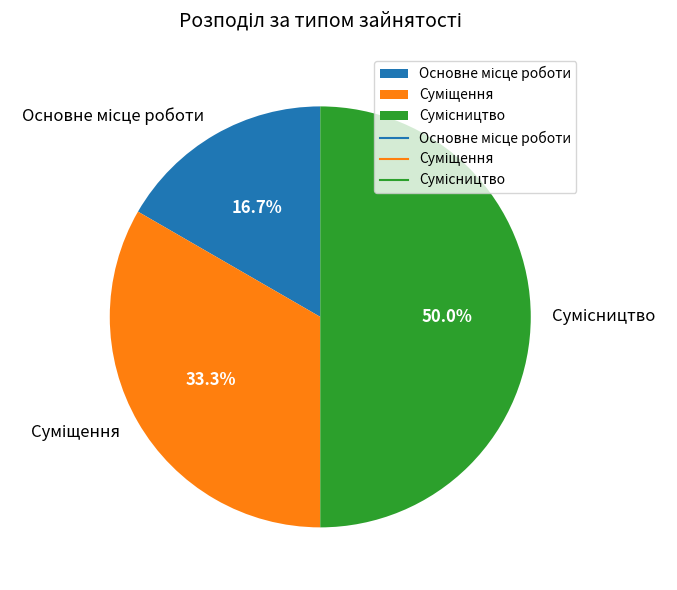

To the nearest percent, what percentage of the pie is Основне місце роботи?

17%